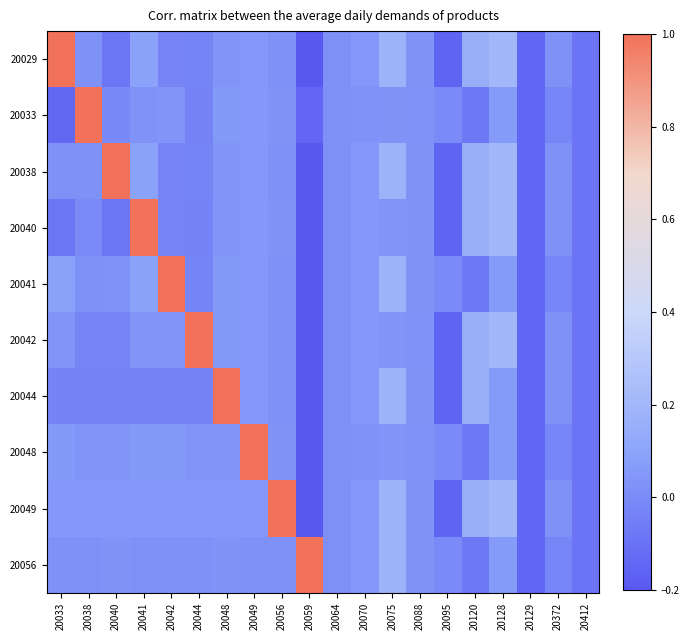

Reading left to right, extract all data points from this chart.

20029: 20033=1.0	20038=0.0	20040=-0.1	20041=0.1	20042=-0.0	20044=-0.0	20048=0.0	20049=0.0	20056=0.0	20059=-0.2	20064=0.0	20070=0.0	20075=0.2	20088=0.0	20095=-0.2	20120=0.2	20128=0.2	20129=-0.1	20372=0.0	20412=-0.1
20033: 20033=-0.1	20038=1.0	20040=-0.0	20041=0.0	20042=0.0	20044=-0.0	20048=0.1	20049=0.0	20056=0.0	20059=-0.1	20064=0.0	20070=0.0	20075=0.0	20088=0.0	20095=-0.0	20120=-0.1	20128=0.1	20129=-0.1	20372=-0.0	20412=-0.1
20038: 20033=0.0	20038=0.0	20040=1.0	20041=0.1	20042=-0.0	20044=-0.0	20048=0.0	20049=0.0	20056=0.0	20059=-0.2	20064=0.0	20070=0.0	20075=0.2	20088=0.0	20095=-0.2	20120=0.2	20128=0.2	20129=-0.1	20372=0.0	20412=-0.1
20040: 20033=-0.1	20038=-0.0	20040=-0.1	20041=1.0	20042=-0.0	20044=-0.0	20048=0.0	20049=0.0	20056=0.0	20059=-0.2	20064=0.0	20070=0.0	20075=0.0	20088=0.0	20095=-0.2	20120=0.2	20128=0.2	20129=-0.1	20372=0.0	20412=-0.1
20041: 20033=0.1	20038=0.0	20040=0.0	20041=0.1	20042=1.0	20044=-0.0	20048=0.1	20049=0.0	20056=0.0	20059=-0.2	20064=0.0	20070=0.0	20075=0.2	20088=0.0	20095=-0.0	20120=-0.1	20128=0.1	20129=-0.1	20372=-0.0	20412=-0.1
20042: 20033=0.0	20038=-0.0	20040=-0.0	20041=0.0	20042=0.0	20044=1.0	20048=0.1	20049=0.0	20056=0.0	20059=-0.2	20064=0.0	20070=0.0	20075=0.0	20088=0.0	20095=-0.2	20120=0.2	20128=0.2	20129=-0.1	20372=0.0	20412=-0.1
20044: 20033=-0.0	20038=-0.0	20040=-0.0	20041=-0.0	20042=-0.0	20044=-0.0	20048=1.0	20049=0.0	20056=0.0	20059=-0.2	20064=0.0	20070=0.0	20075=0.2	20088=0.0	20095=-0.2	20120=0.2	20128=0.1	20129=-0.1	20372=0.0	20412=-0.1
20048: 20033=0.1	20038=0.0	20040=0.0	20041=0.1	20042=0.1	20044=0.0	20048=0.0	20049=1.0	20056=0.0	20059=-0.2	20064=0.0	20070=0.0	20075=0.0	20088=0.0	20095=-0.0	20120=-0.1	20128=0.1	20129=-0.1	20372=-0.0	20412=-0.1
20049: 20033=0.0	20038=0.0	20040=0.0	20041=0.0	20042=0.0	20044=0.0	20048=0.0	20049=0.0	20056=1.0	20059=-0.2	20064=0.0	20070=0.0	20075=0.2	20088=0.0	20095=-0.2	20120=0.2	20128=0.2	20129=-0.1	20372=0.0	20412=-0.1
20056: 20033=0.0	20038=0.0	20040=0.0	20041=0.0	20042=0.0	20044=0.0	20048=0.0	20049=0.0	20056=0.0	20059=1.0	20064=0.0	20070=0.0	20075=0.2	20088=0.0	20095=-0.0	20120=-0.1	20128=0.1	20129=-0.1	20372=-0.0	20412=-0.1